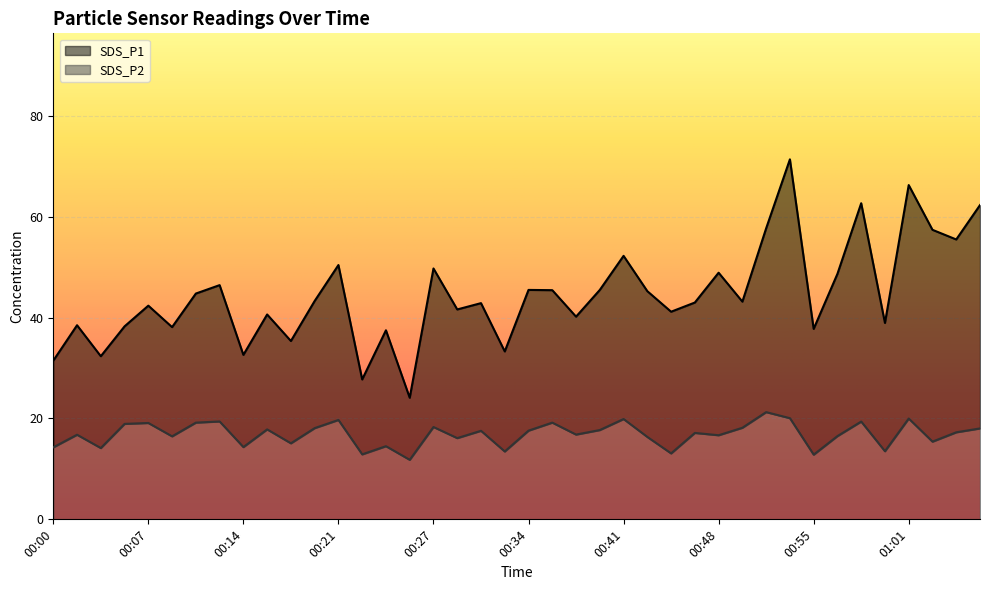

Which series changed the most between 00:14 and 01:00?

SDS_P1